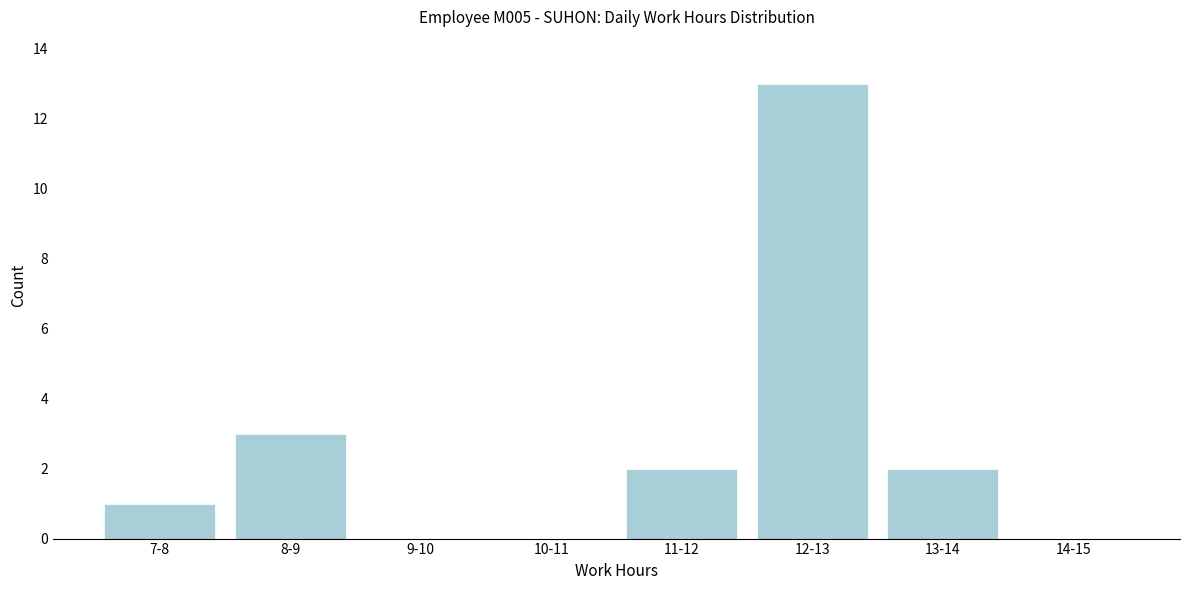

Reading left to right, extract all data points from this chart.

7-8=1	8-9=3	9-10=0	10-11=0	11-12=2	12-13=13	13-14=2	14-15=0